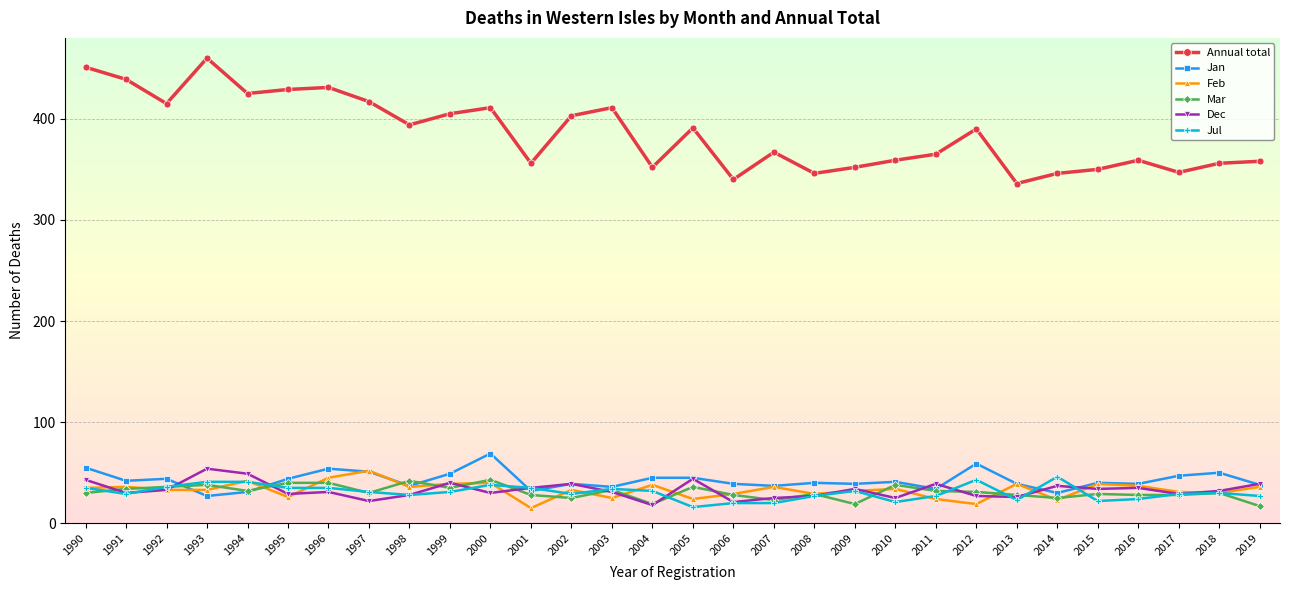

Which series changed the most between 1991 and 2016?

Annual total